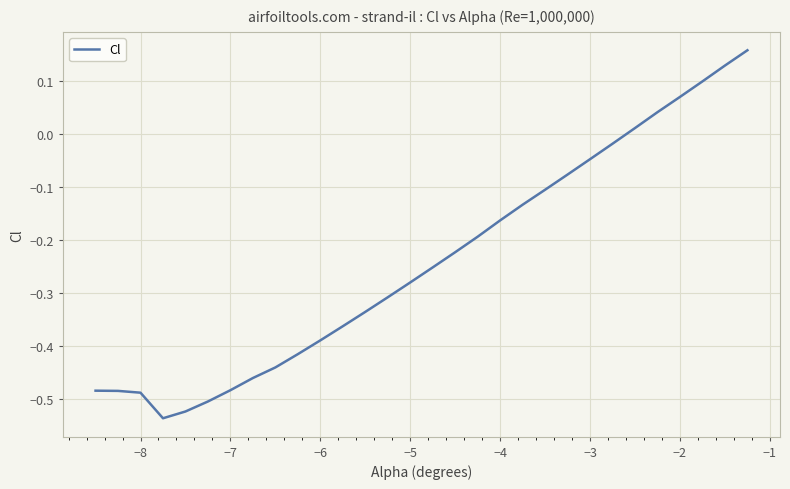

True or false: the data shows -0.3 at −7.

False